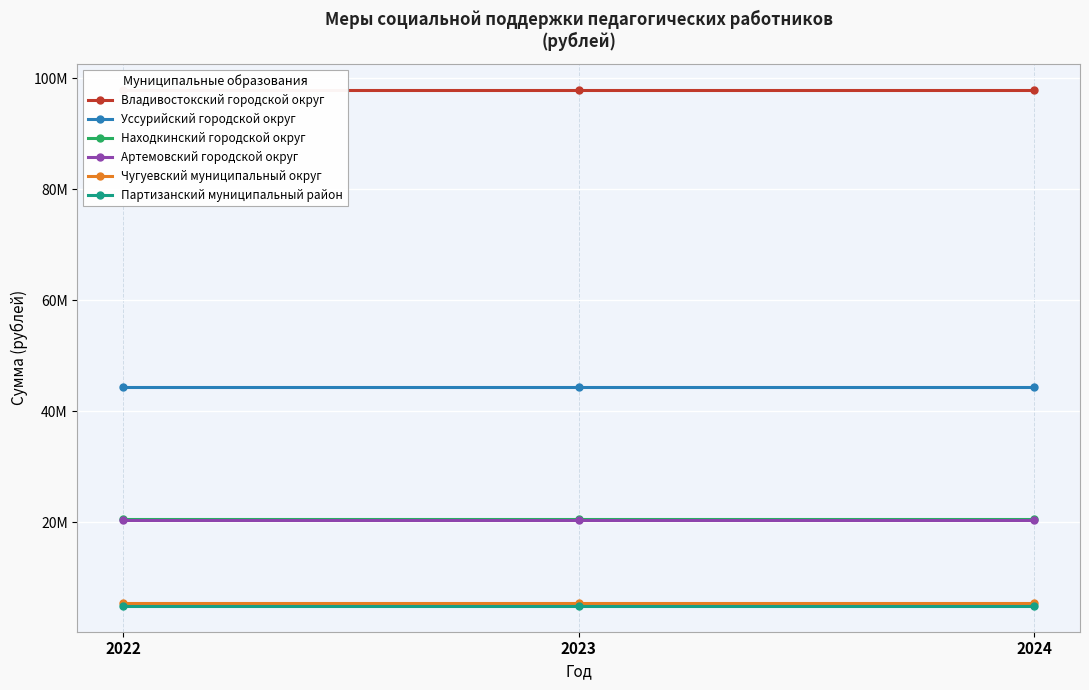

What is the spread (max minus min) of values at 2024?

93040000